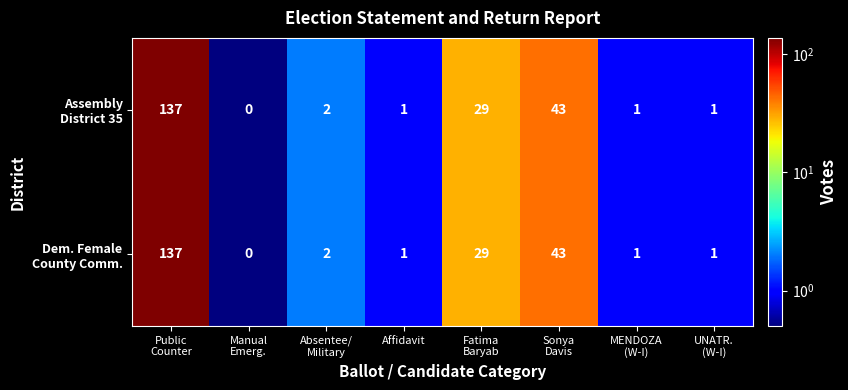

How many distinct data groups are displayed?

2